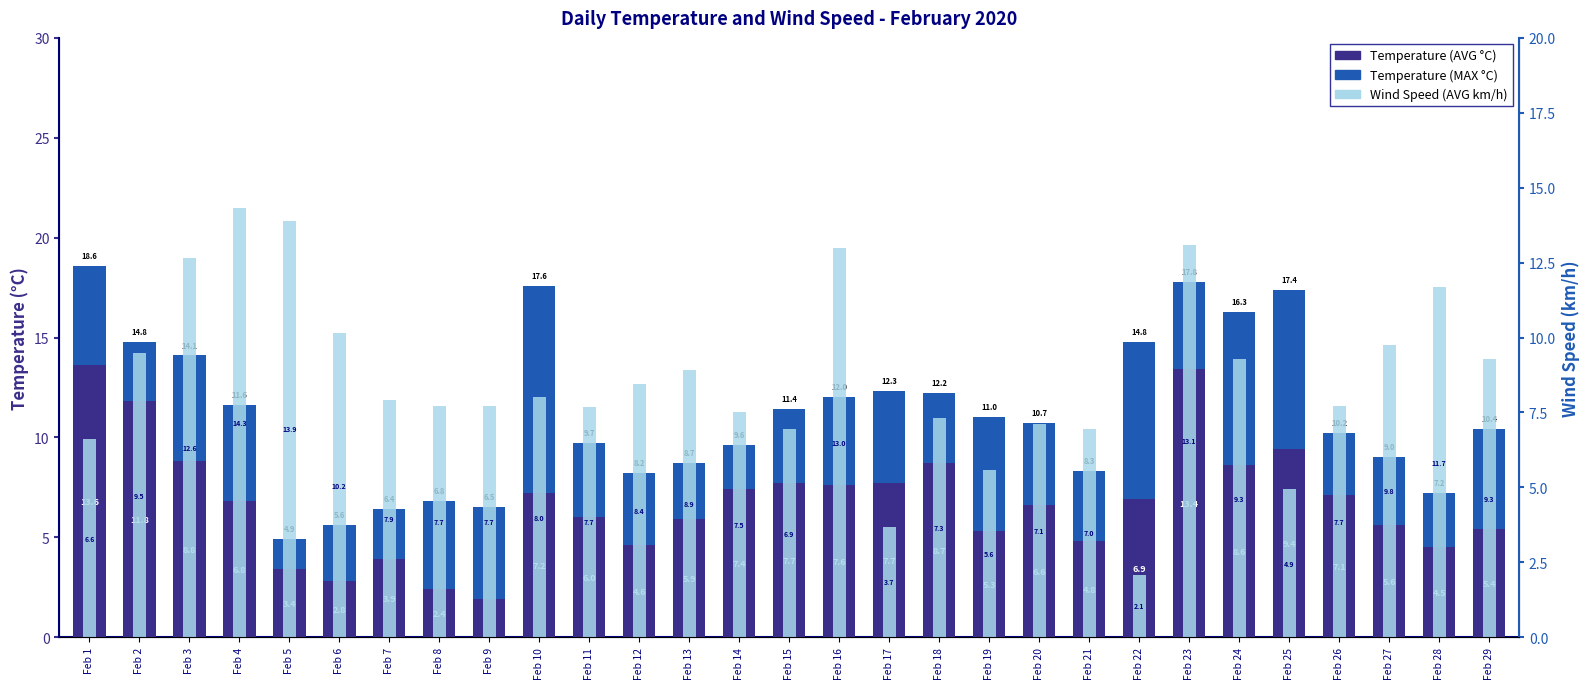

Which category has the highest value in the Wind Speed (AVG km/h) series?

Feb 4